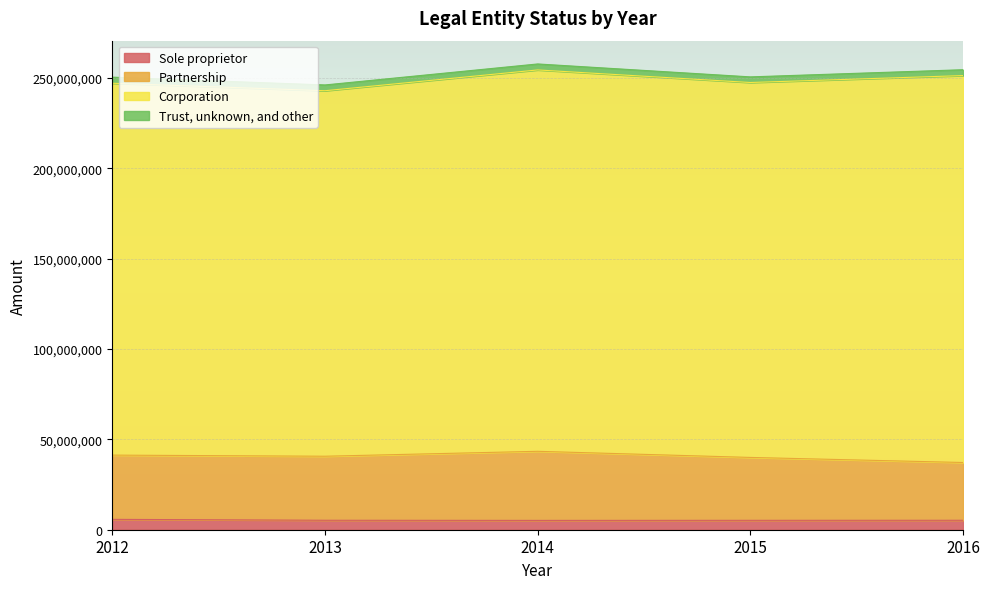

What is the maximum value for Sole proprietor?

5733190